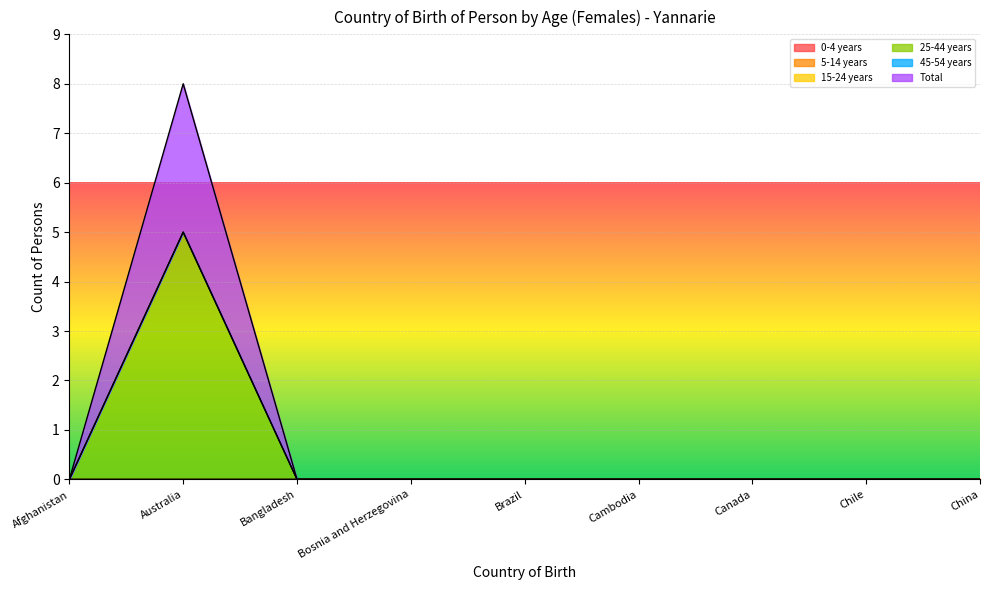

Reading left to right, extract all data points from this chart.

0-4 years: Afghanistan=0	Australia=0	Bangladesh=0	Bosnia and Herzegovina=0	Brazil=0	Cambodia=0	Canada=0	Chile=0	China=0
5-14 years: Afghanistan=0	Australia=0	Bangladesh=0	Bosnia and Herzegovina=0	Brazil=0	Cambodia=0	Canada=0	Chile=0	China=0
15-24 years: Afghanistan=0	Australia=0	Bangladesh=0	Bosnia and Herzegovina=0	Brazil=0	Cambodia=0	Canada=0	Chile=0	China=0
25-44 years: Afghanistan=0	Australia=5	Bangladesh=0	Bosnia and Herzegovina=0	Brazil=0	Cambodia=0	Canada=0	Chile=0	China=0
45-54 years: Afghanistan=0	Australia=0	Bangladesh=0	Bosnia and Herzegovina=0	Brazil=0	Cambodia=0	Canada=0	Chile=0	China=0
Total: Afghanistan=0	Australia=3	Bangladesh=0	Bosnia and Herzegovina=0	Brazil=0	Cambodia=0	Canada=0	Chile=0	China=0